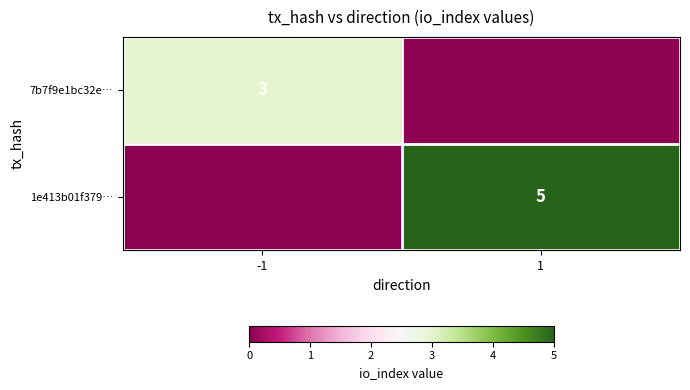

True or false: 1e413b01f379… has a value of 5 at 1.

True